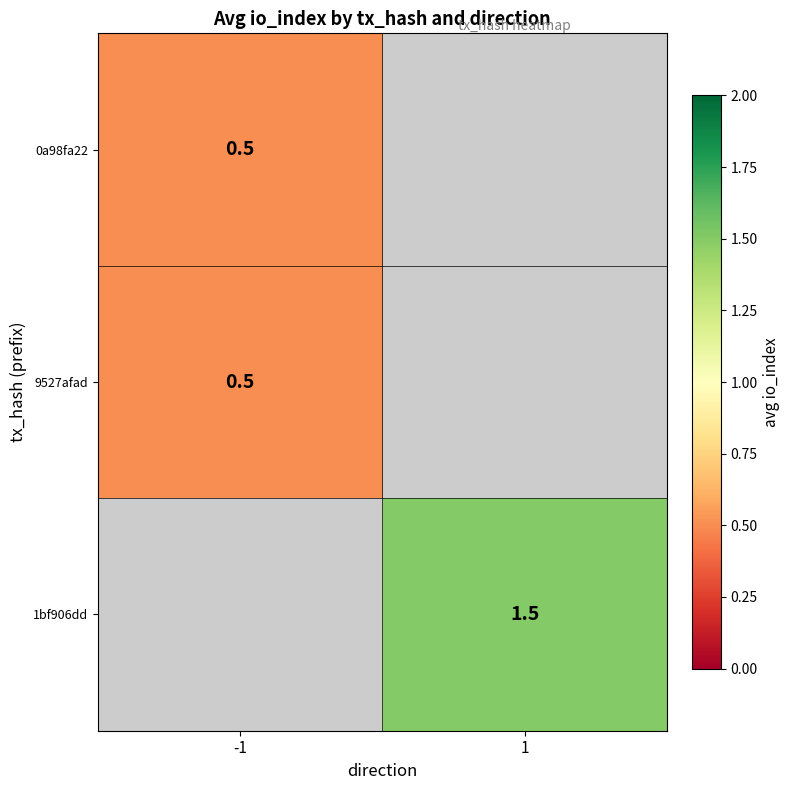

The value of 1bf906dd at 1 is 0.3. True or false?

False